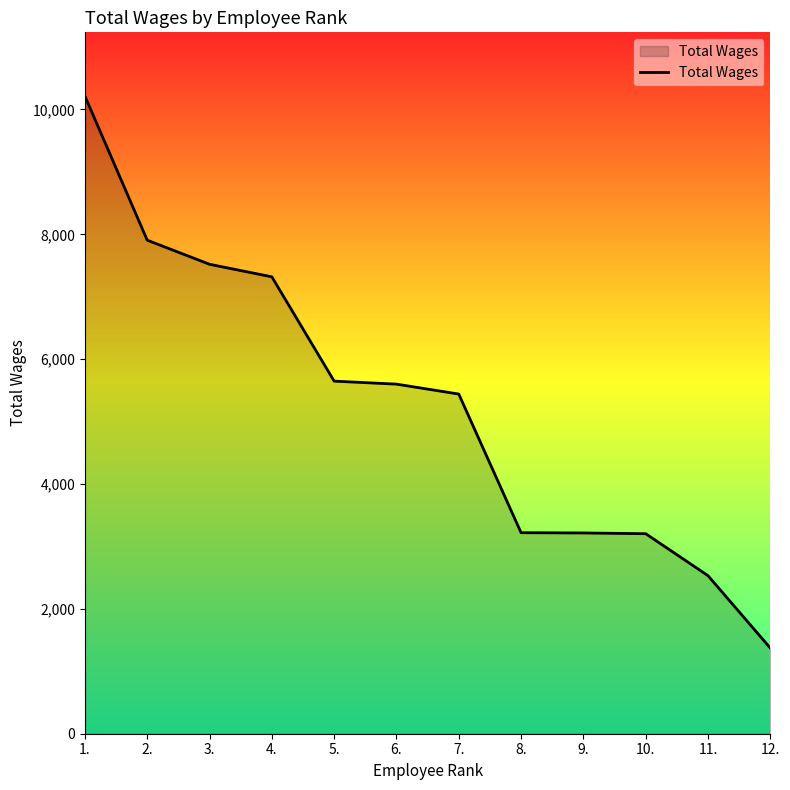

What is the sum of all values?

63192